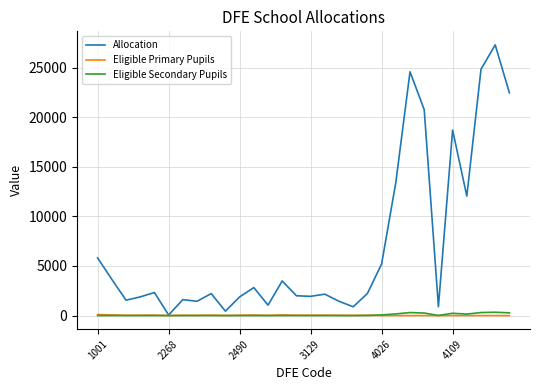

Which series has the widest spread of values?

Allocation